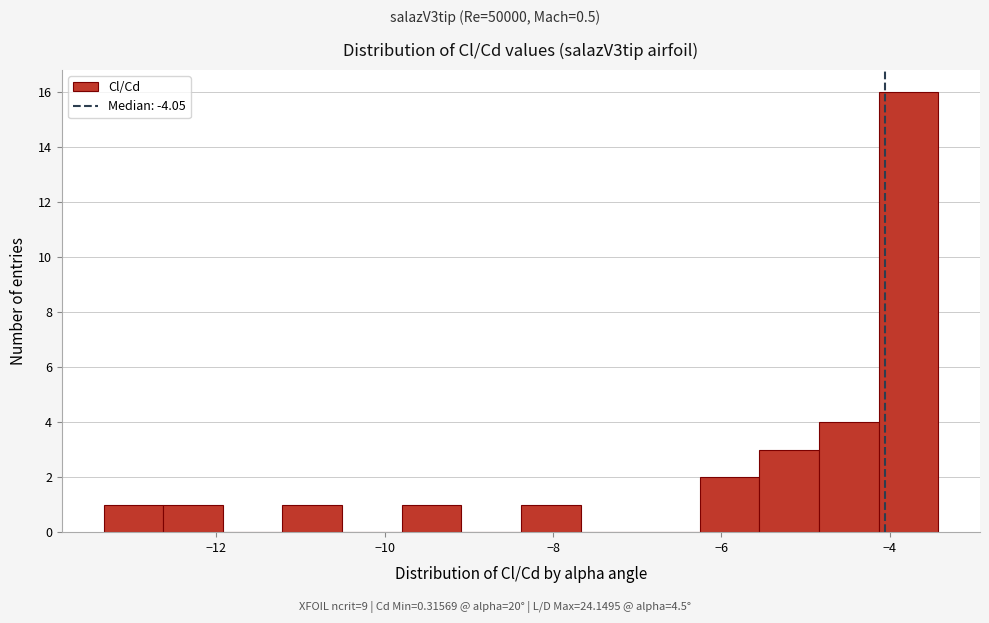

Read against the x-axis, roughly where is the centre of the tallest bar?

-3.8